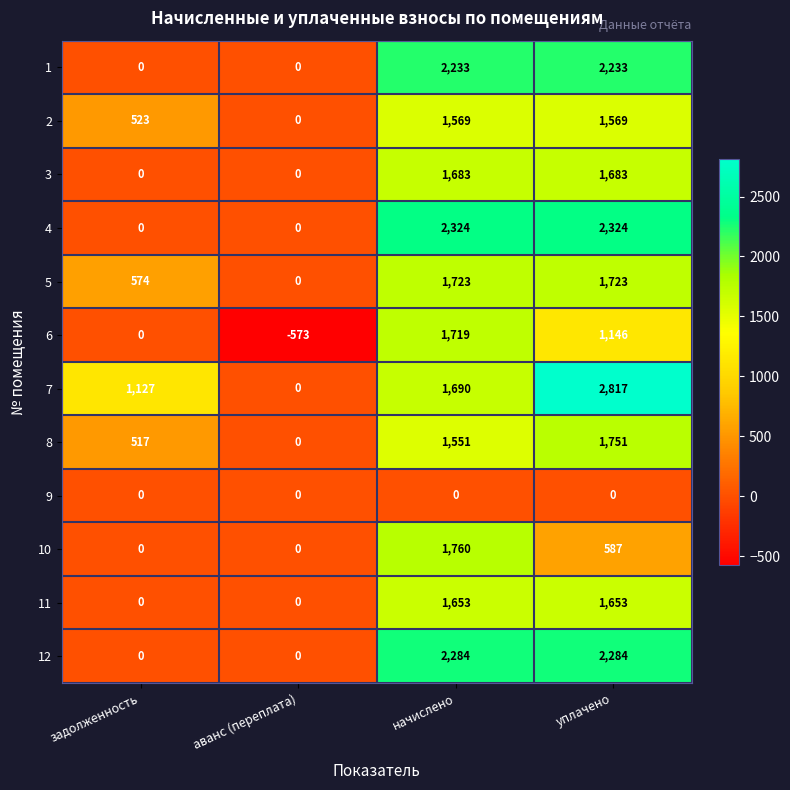

How many 4 values are between 0 and 2324?

4